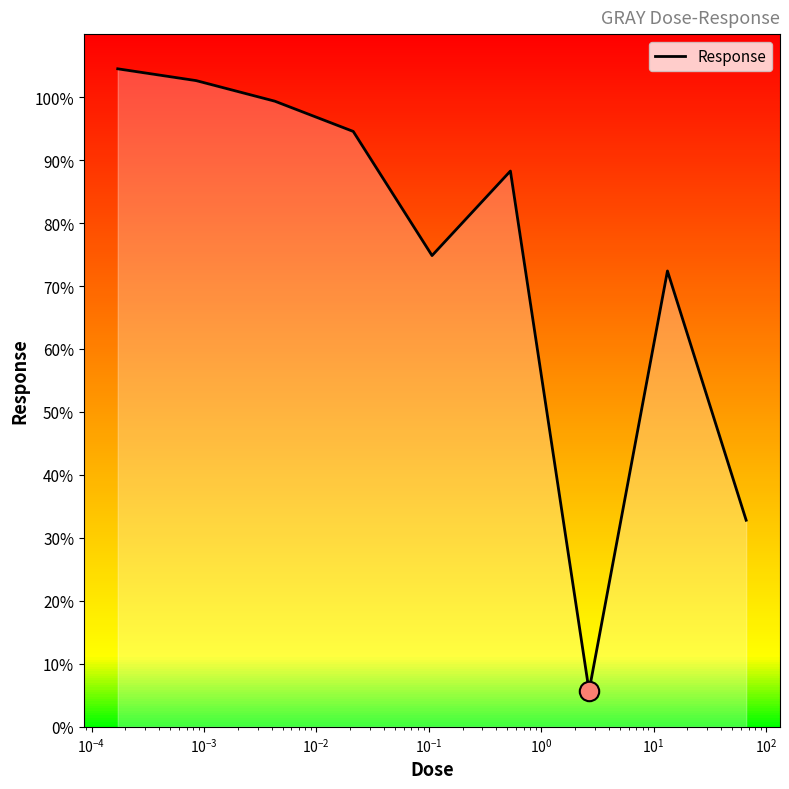

How many interior local valleys (lower than both neighbors) does the data have?

2